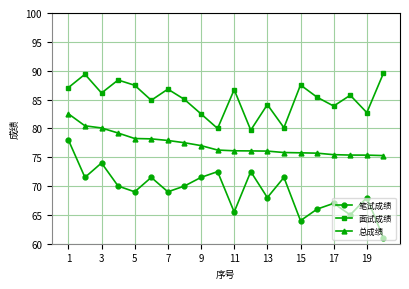

What is the value of the 笔试成绩 point at the 12th from the left?

72.5